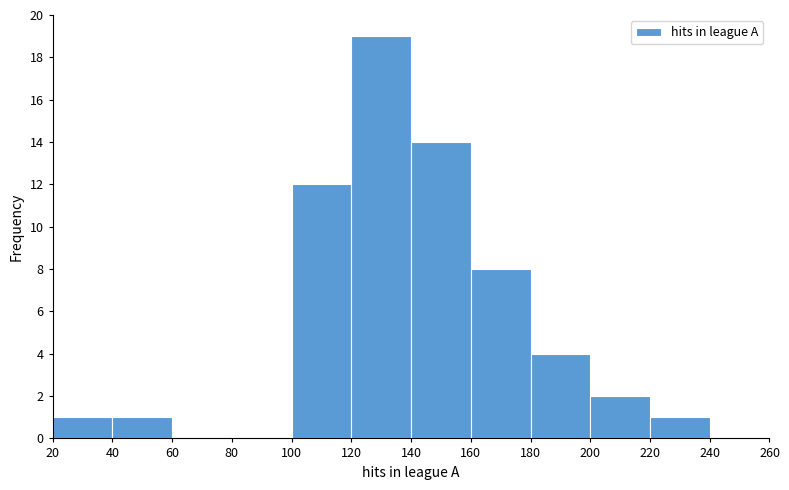

Reading left to right, list every bar in this chart as the range it spans on the x-axis followed by its height. The values are not printed on the chart, so give them approximately, as read against the axis.

20 to 40: 1
40 to 60: 1
60 to 80: 0
80 to 100: 0
100 to 120: 12
120 to 140: 19
140 to 160: 14
160 to 180: 8
180 to 200: 4
200 to 220: 2
220 to 240: 1
240 to 260: 0